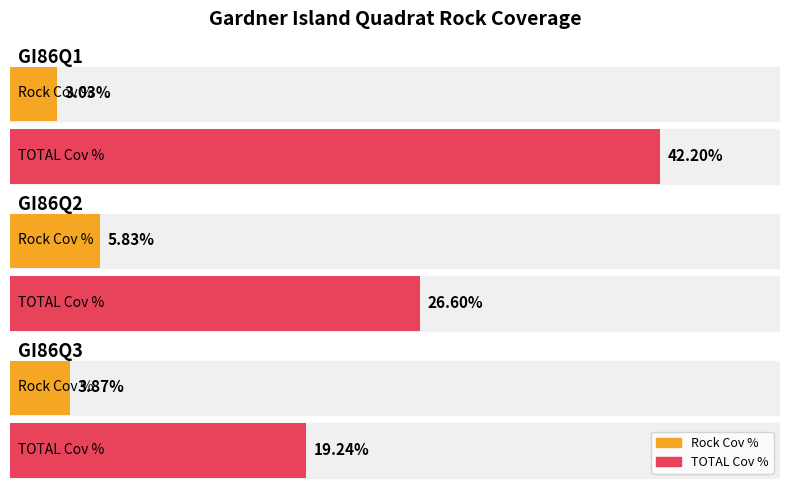

How many groups of bars are there?

3